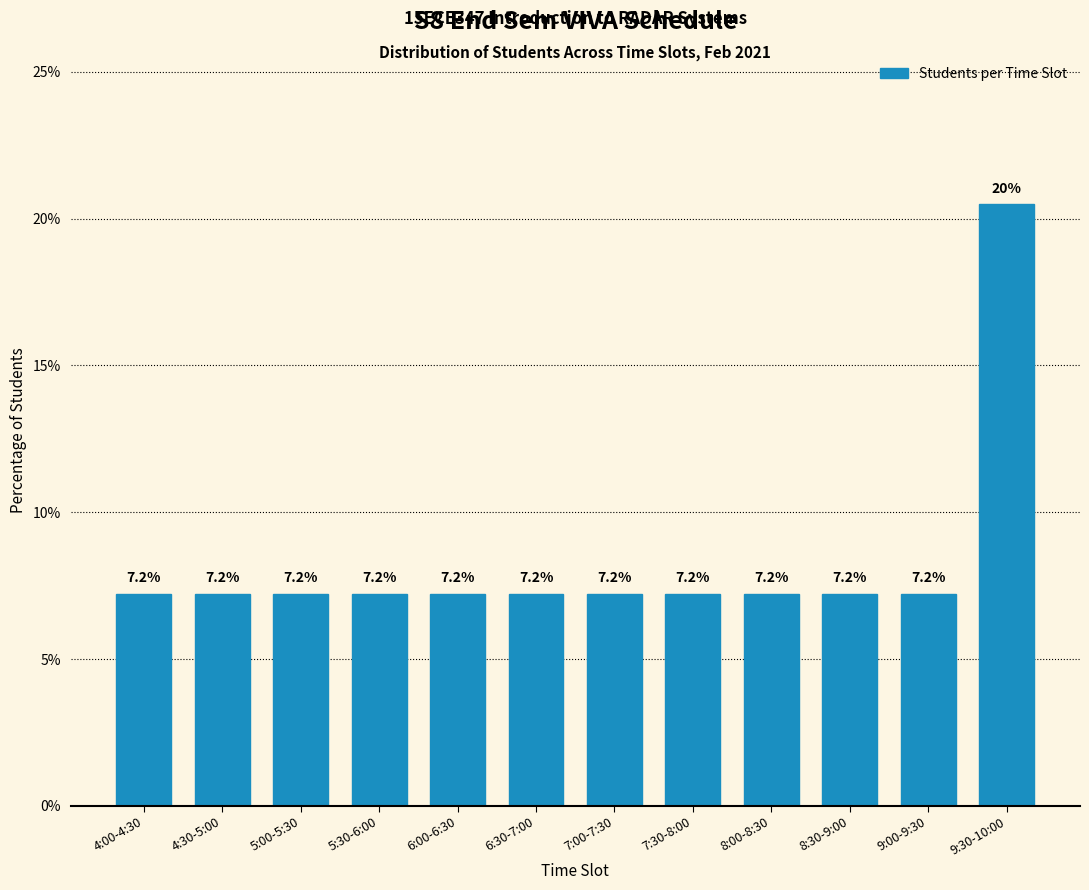

Reading right to left, what are all the values shown in this chart?

20.5	7.2	7.2	7.2	7.2	7.2	7.2	7.2	7.2	7.2	7.2	7.2